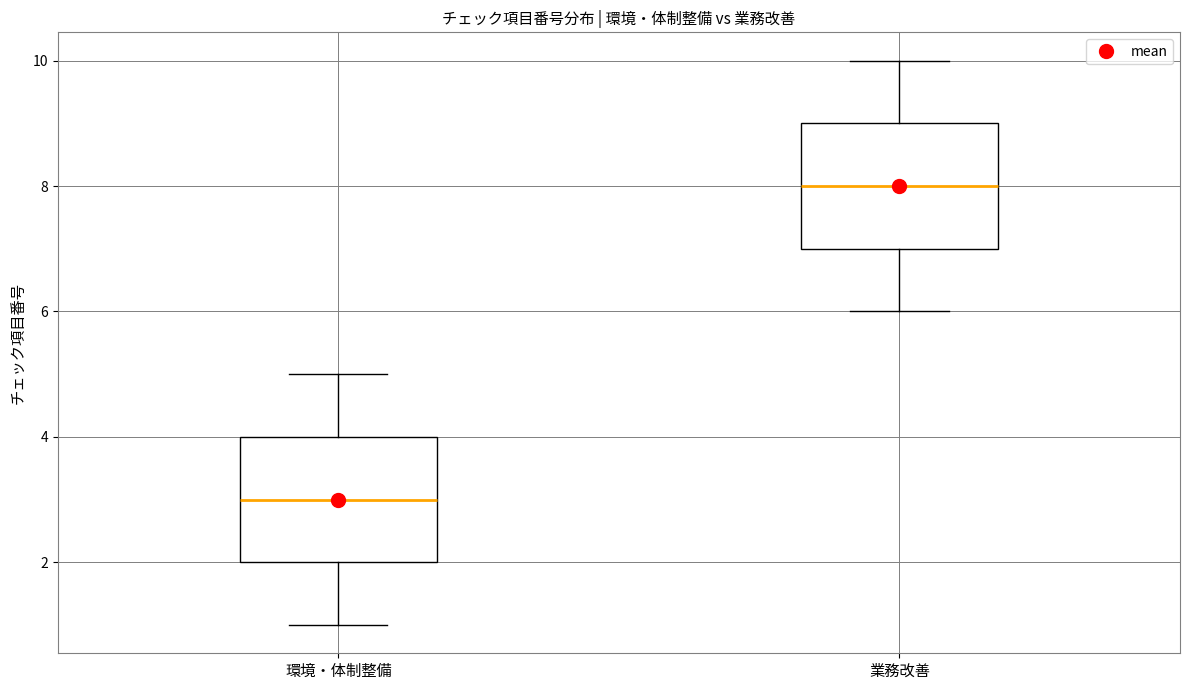

Reading left to right, read every box against the y-axis: the position of its median line, the range the box covers, and the ends of its whiskers. The values are not printed on the chart, so give them approximately, as read against the axis.

環境・体制整備: median 3, box 2 to 4, whiskers 1 to 5
業務改善: median 8, box 7 to 9, whiskers 6 to 10